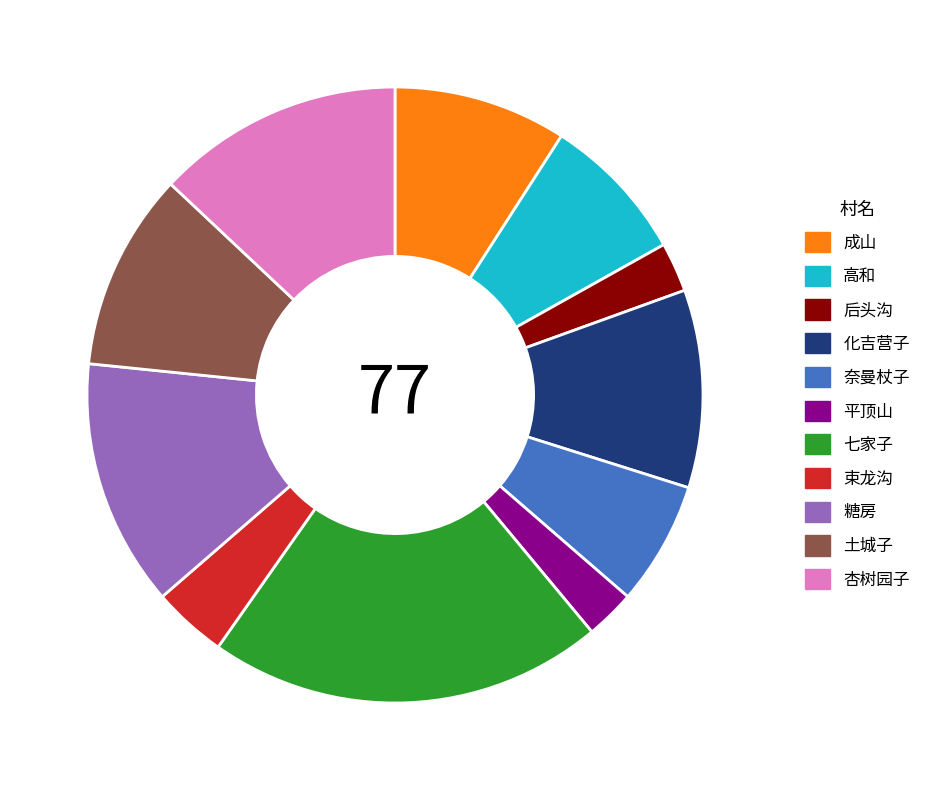

Which slice is the largest?

七家子